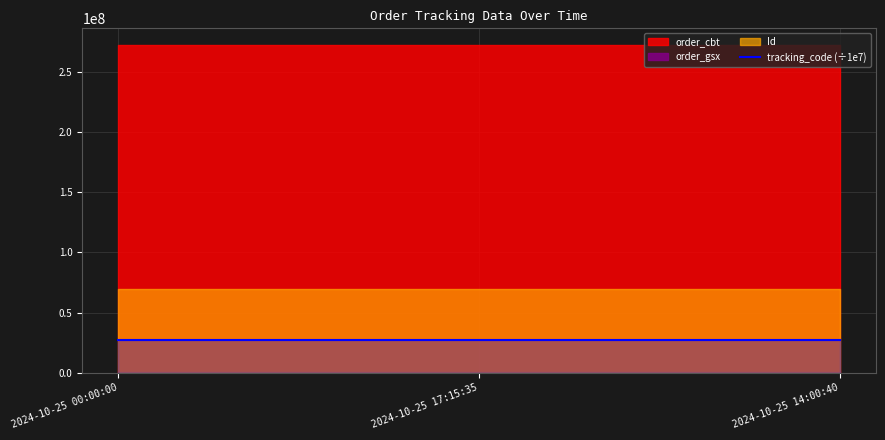

At how many categories does at least one series exceed 223904256316435?

3